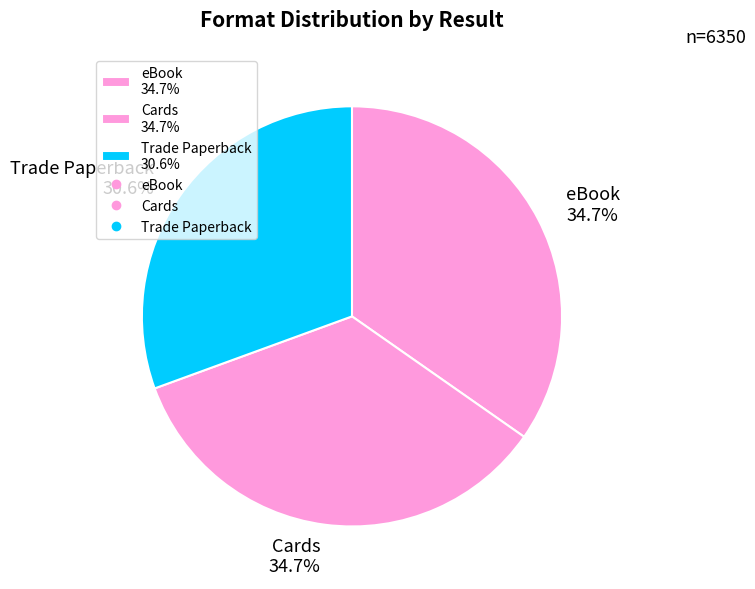

What is the smallest slice in the pie chart?

Trade Paperback 30.6%